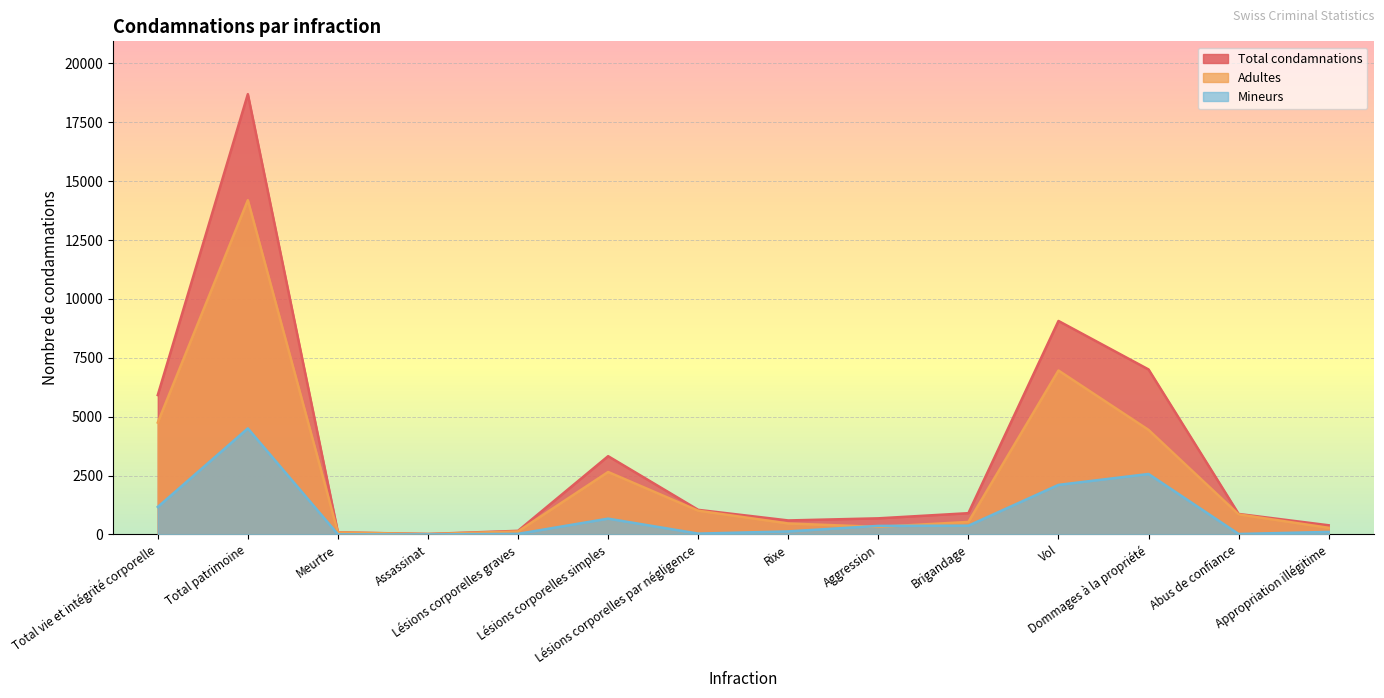

Where does the Mineurs series first go above 363?

Total vie et intégrité corporelle